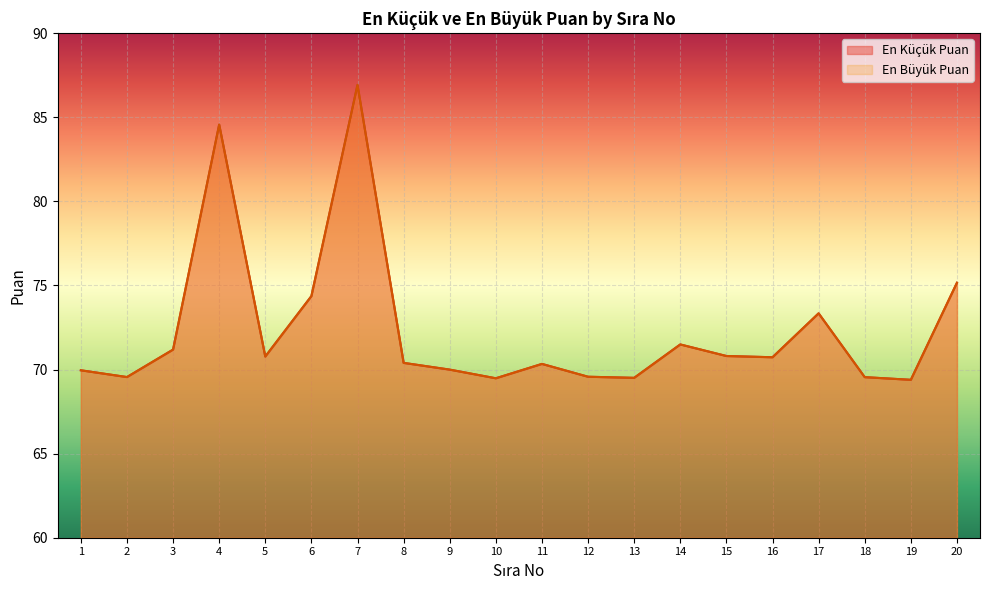

Reading right to left, transcribe all the data shown in this chart.

En Küçük Puan: 75.2	69.4	69.5	73.3	70.7	70.8	71.5	69.5	69.6	70.3	69.5	70.0	70.4	86.9	74.4	70.8	84.6	71.2	69.6	70.0
En Büyük Puan: 75.2	69.4	69.5	73.3	70.7	70.8	71.5	69.5	69.6	70.3	69.5	70.0	70.4	86.9	74.4	70.8	84.6	71.2	69.6	70.0